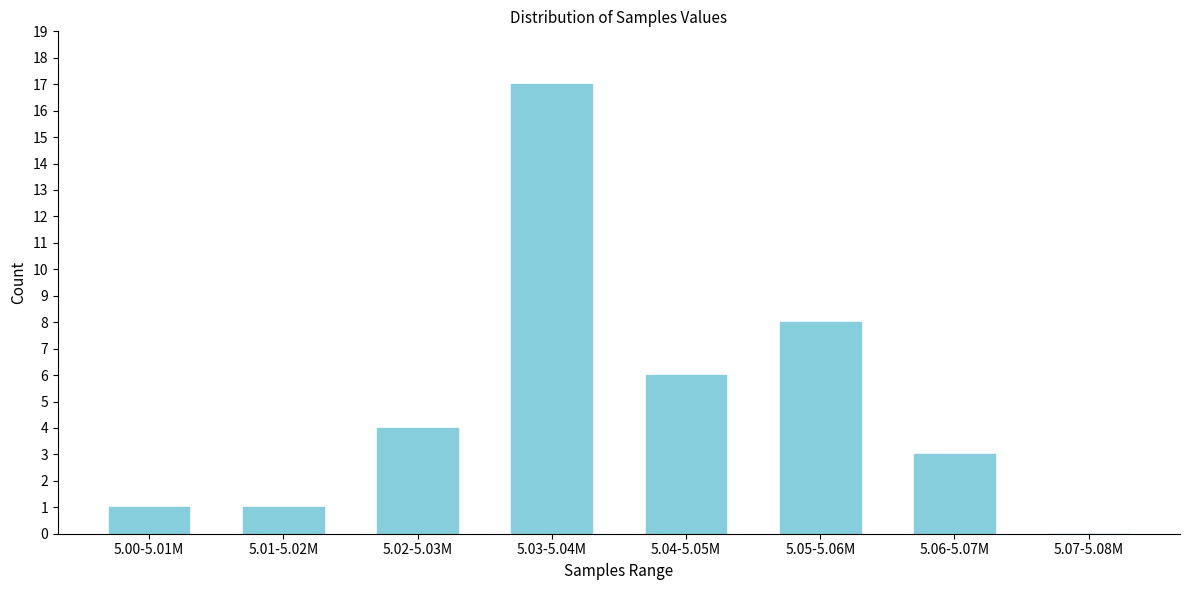

Reading right to left, extract all data points from this chart.

5.07-5.08M=0	5.06-5.07M=3	5.05-5.06M=8	5.04-5.05M=6	5.03-5.04M=17	5.02-5.03M=4	5.01-5.02M=1	5.00-5.01M=1